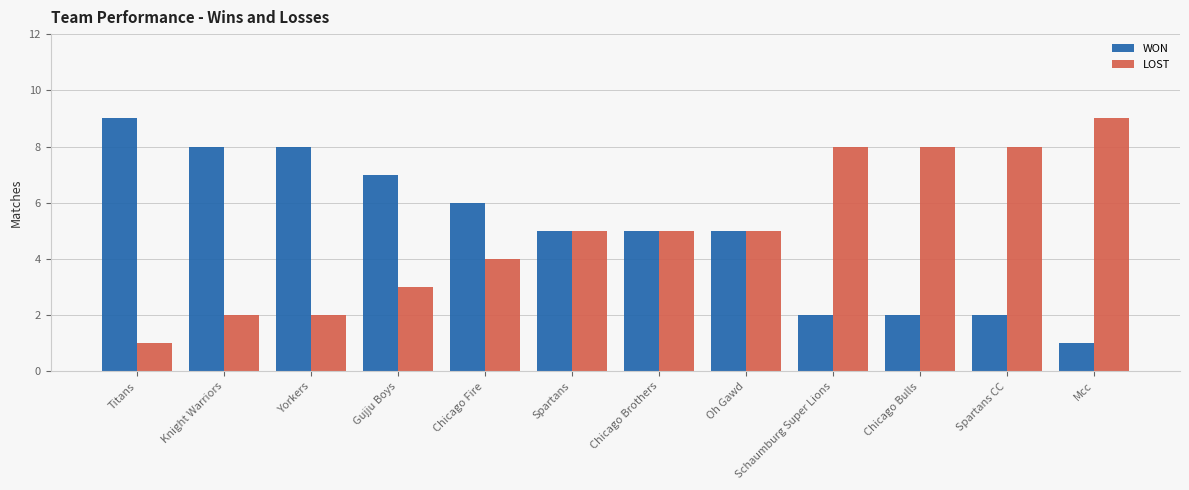

Reading left to right, what are all the values shown in this chart?

WON: Titans=9	Knight Warriors=8	Yorkers=8	Gujju Boys=7	Chicago Fire=6	Spartans=5	Chicago Brothers=5	Oh Gawd=5	Schaumburg Super Lions=2	Chicago Bulls=2	Spartans CC=2	Mcc=1
LOST: Titans=1	Knight Warriors=2	Yorkers=2	Gujju Boys=3	Chicago Fire=4	Spartans=5	Chicago Brothers=5	Oh Gawd=5	Schaumburg Super Lions=8	Chicago Bulls=8	Spartans CC=8	Mcc=9